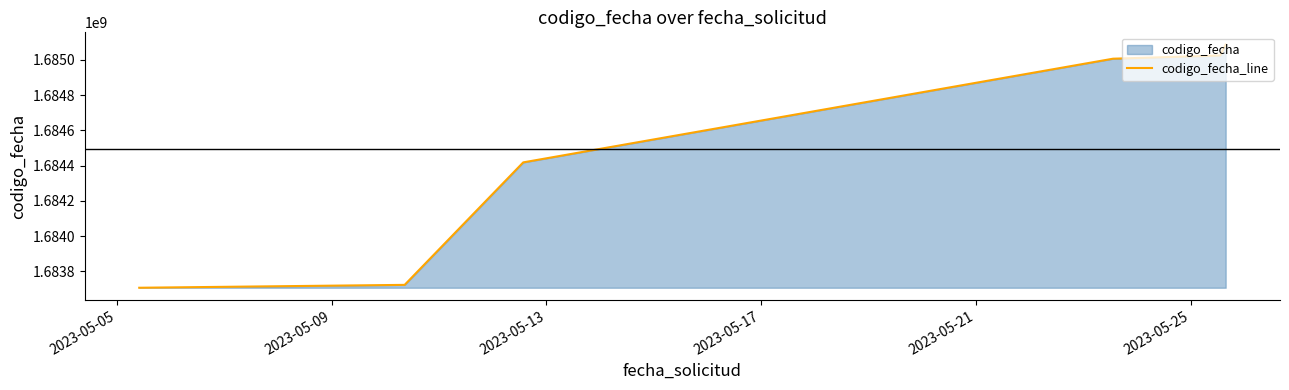

What is the maximum value shown in the chart?

1685087854